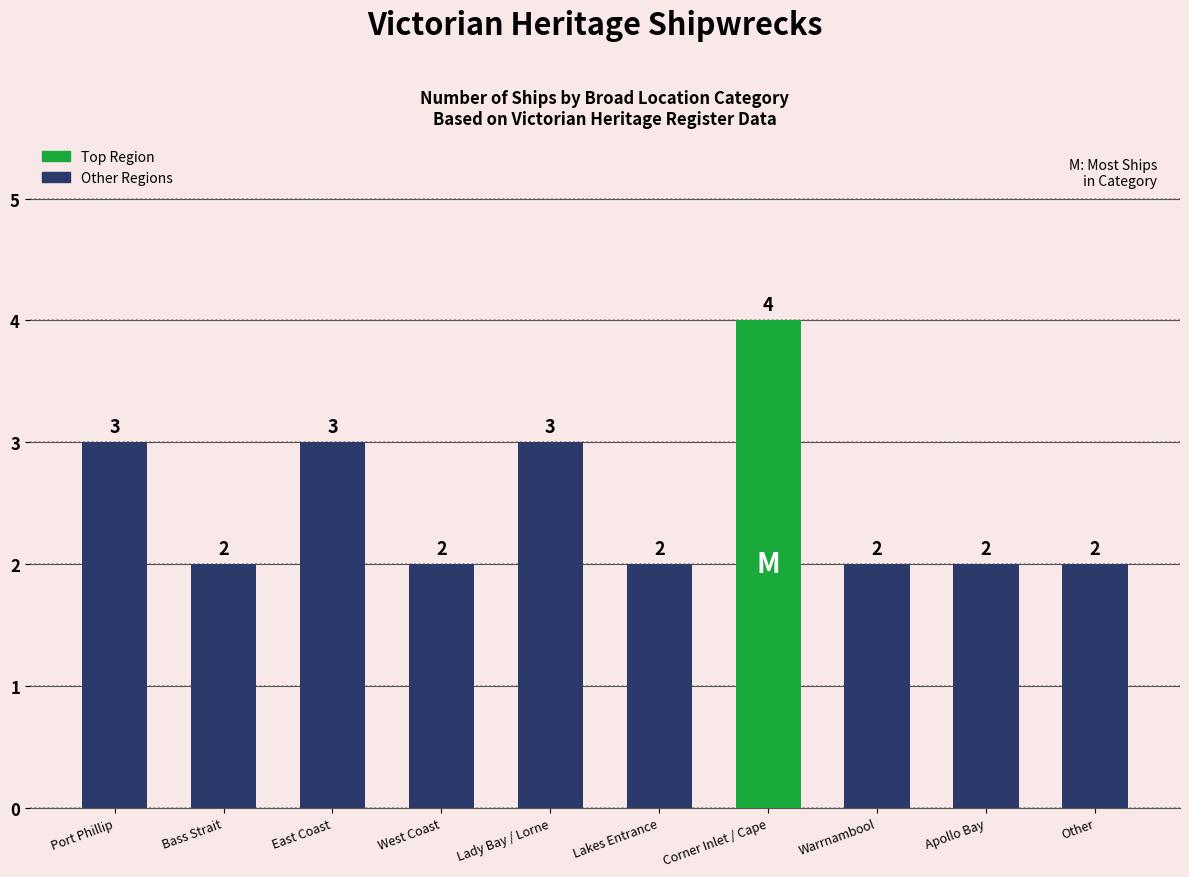

Count the values in the range 2 to 3.

9